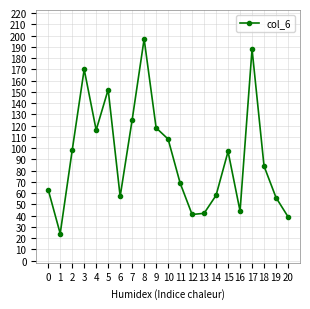

What is the maximum value shown in the chart?

197